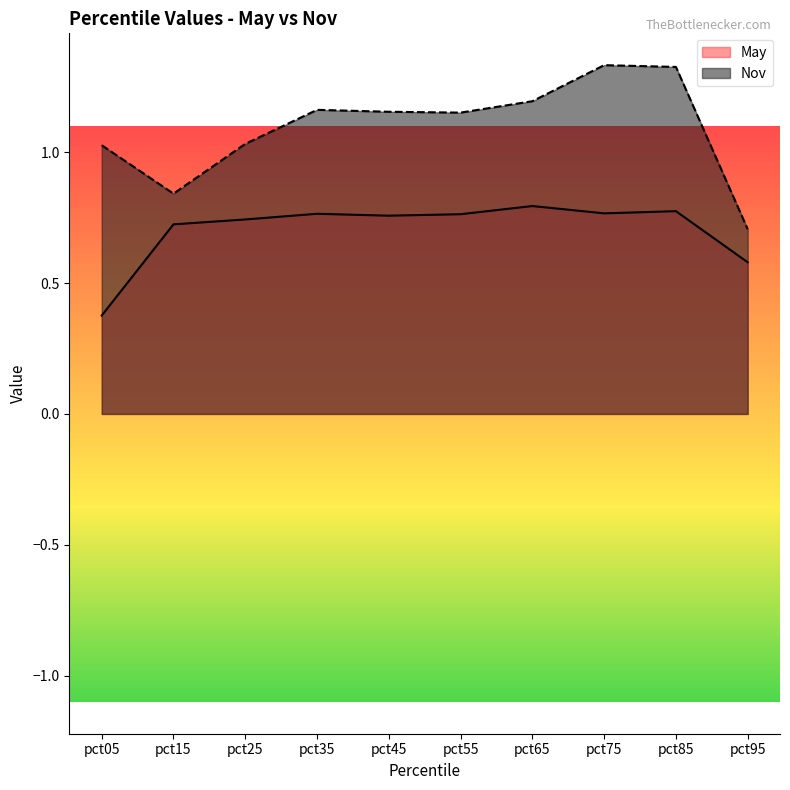

What is the spread (max minus min) of values at pct35?

0.4